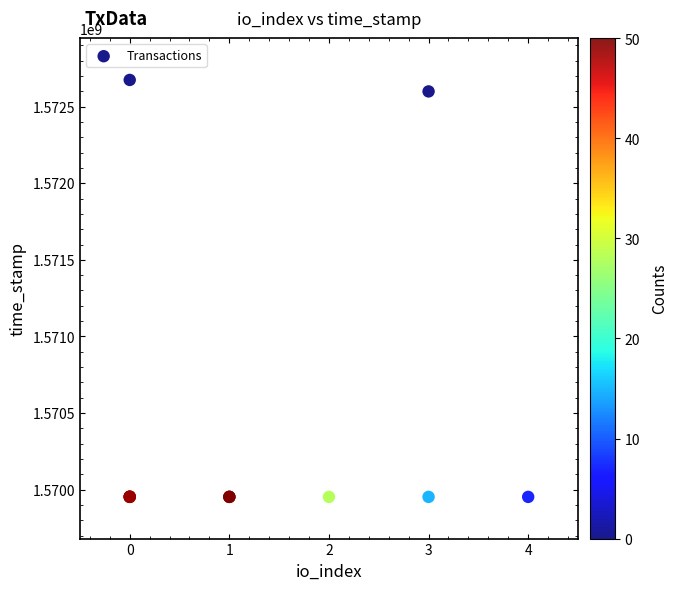

What Y value in the scatter plot is closest to 1571313527?

1572599253